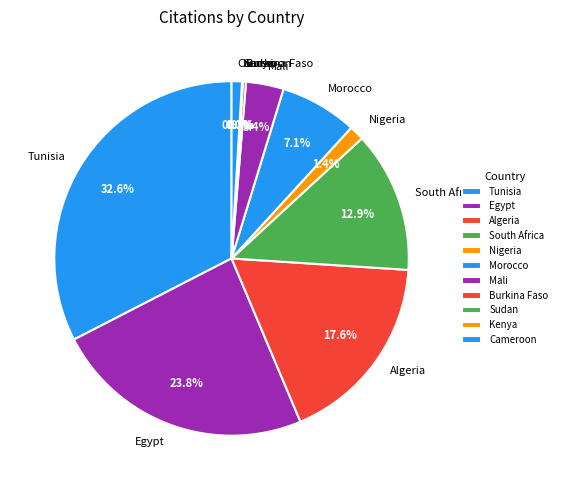

To the nearest percent, what is the difference between the largest and smallest slice percentages?

33%